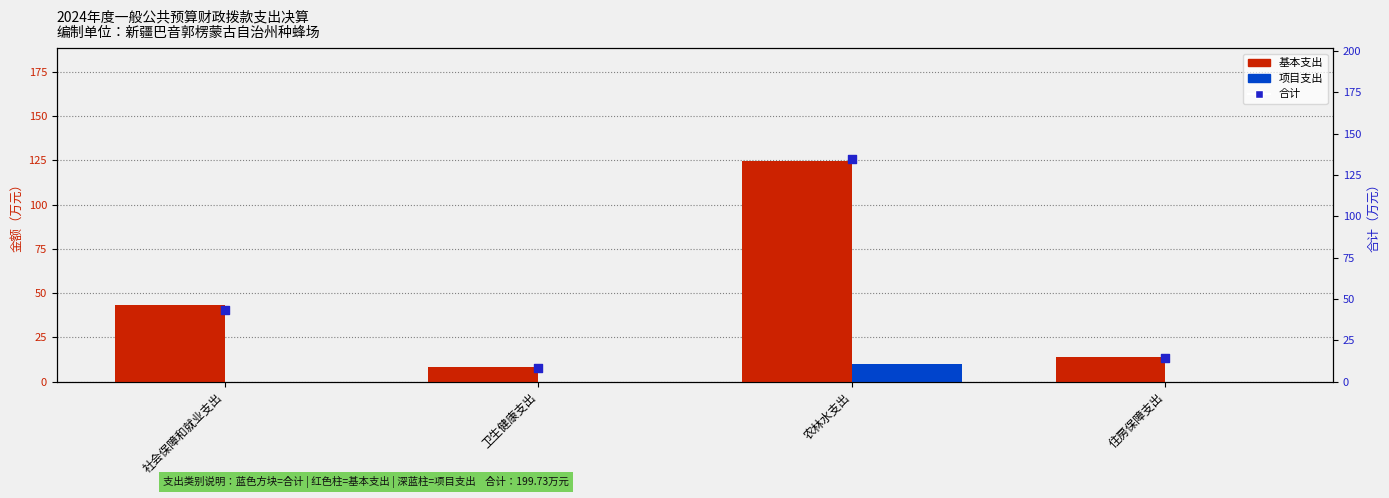

At how many categories does at least one series exceed 117?

1